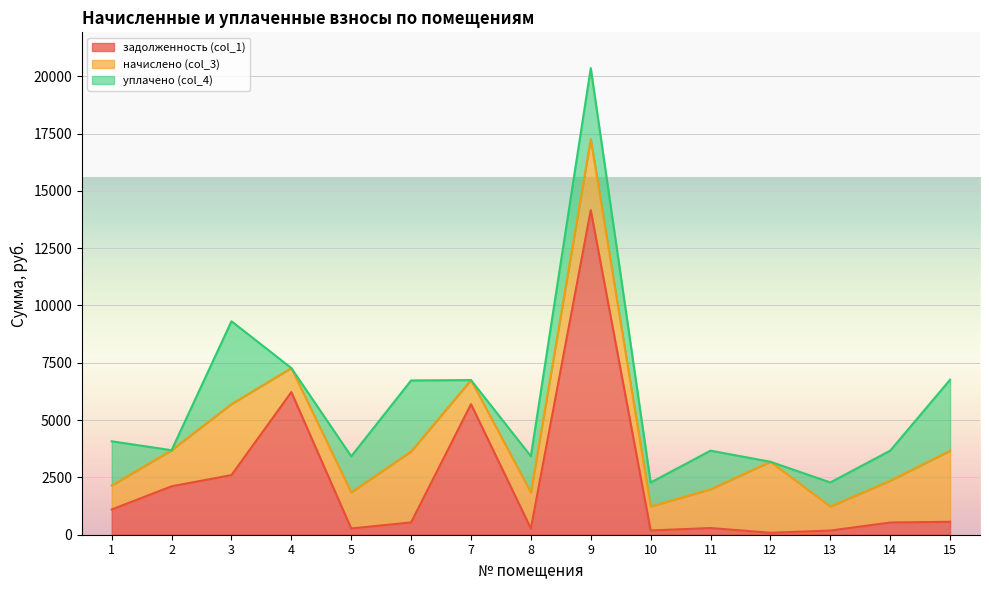

List the series in order of their overall mean, lowest first.

уплачено (col_4), начислено (col_3), задолженность (col_1)